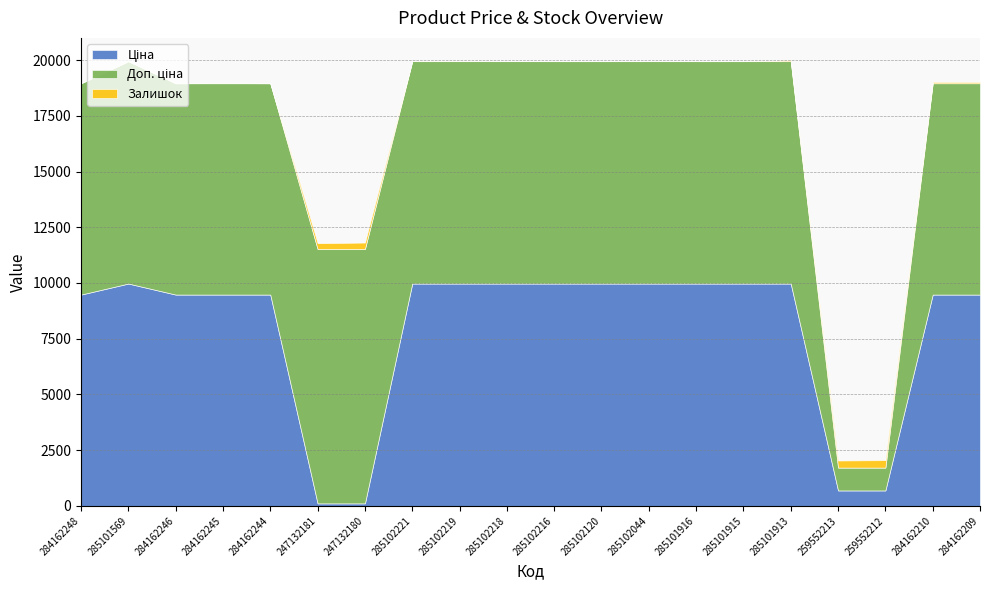

What is the label of the 1st point from the right?

284162209